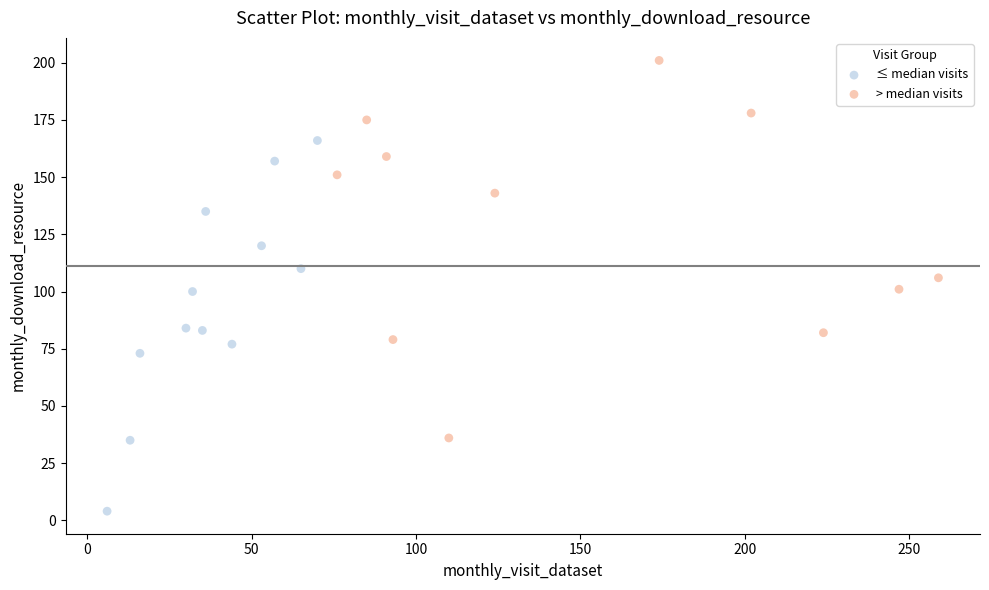

Which series contains the lowest Y value?

≤ median visits